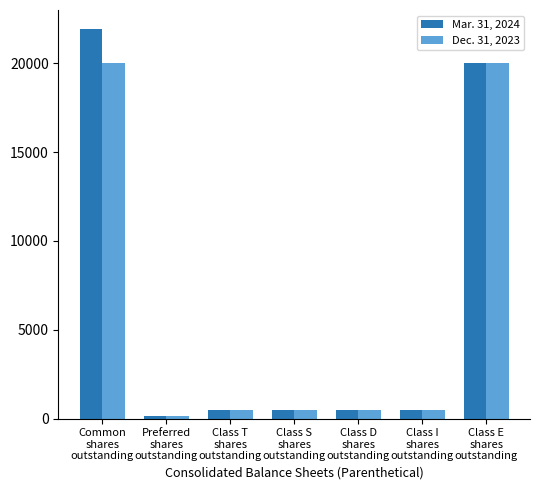

What is the approximate value of Mar. 31, 2024 at Class D
shares
outstanding?

476